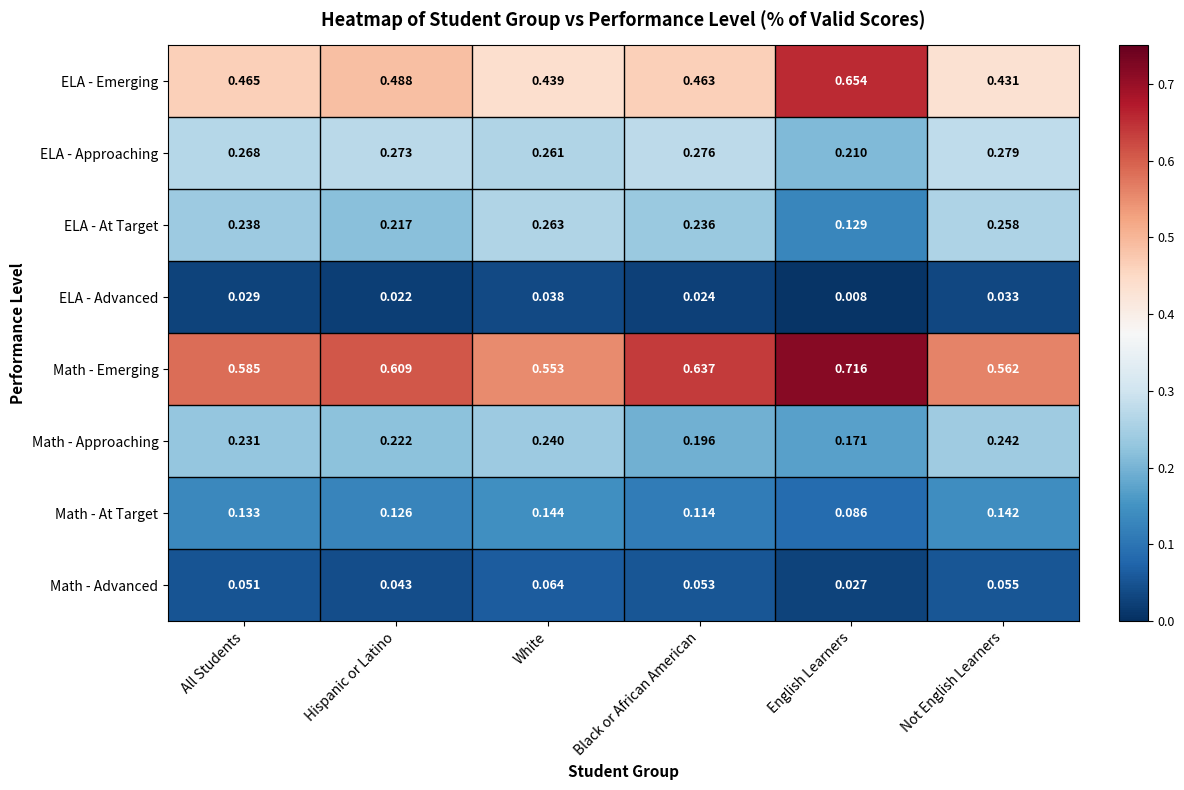

Which series has the widest spread of values?

ELA - Emerging